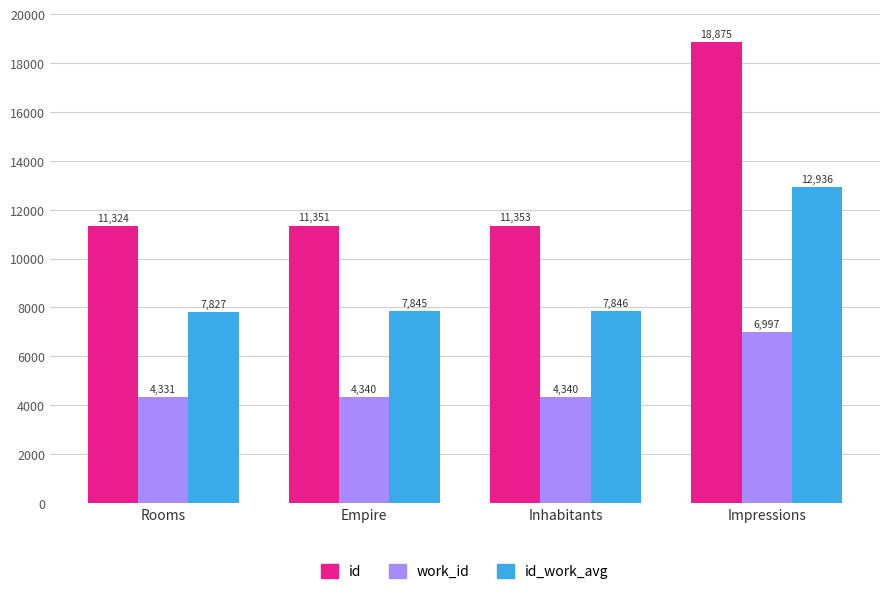

How many distinct data groups are displayed?

3